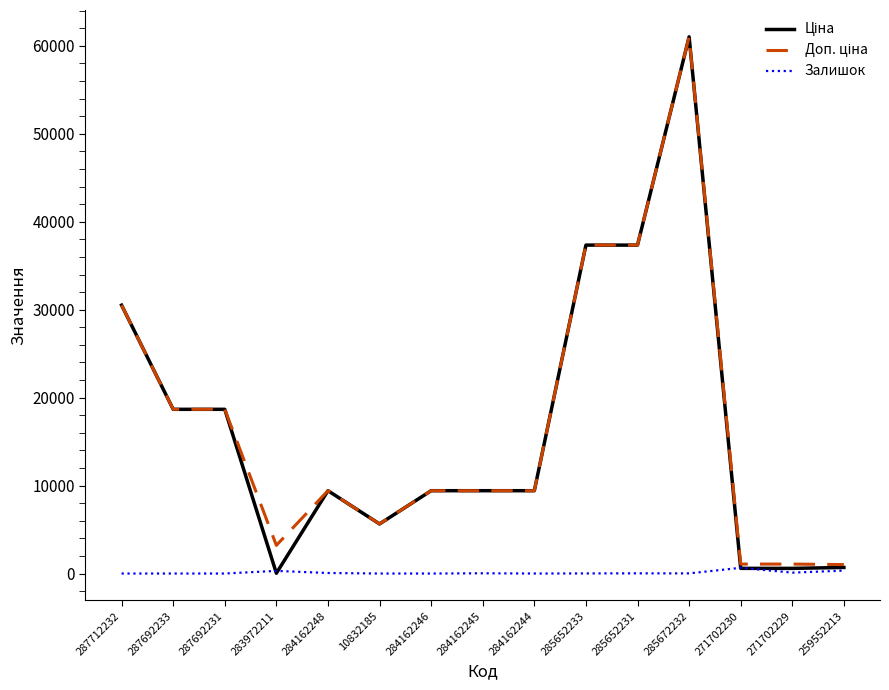

What is the greatest value displayed?

61024.7